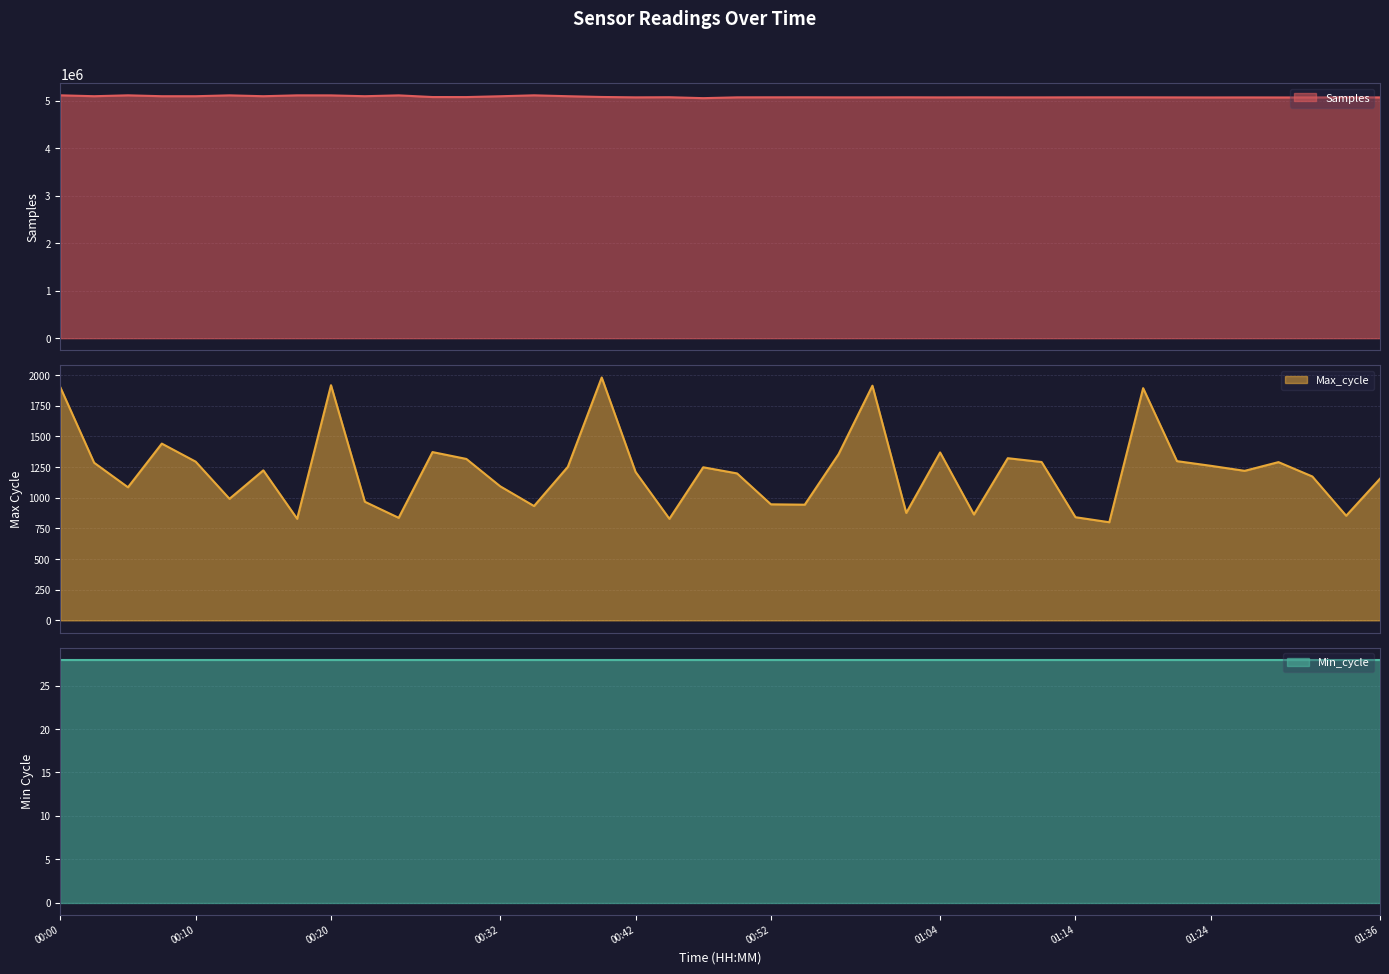

Which series has the largest total across all categories?

Samples